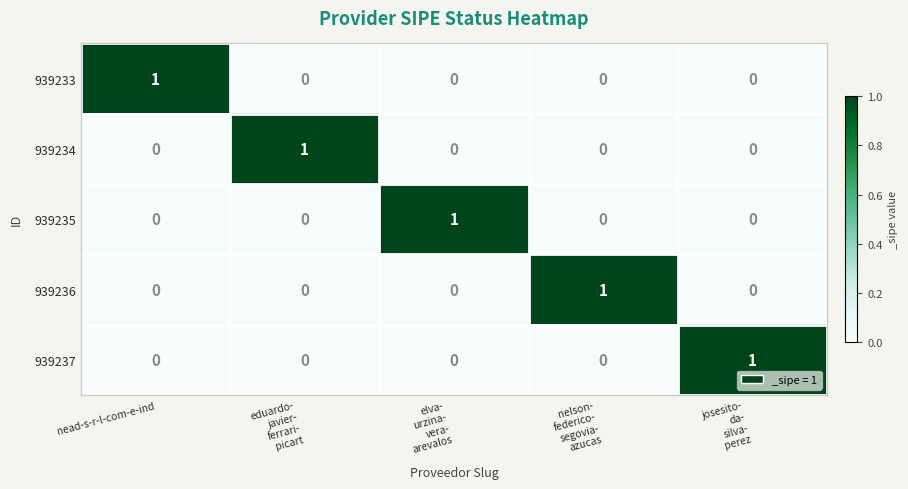

At how many categories does at least one series exceed 0?

5